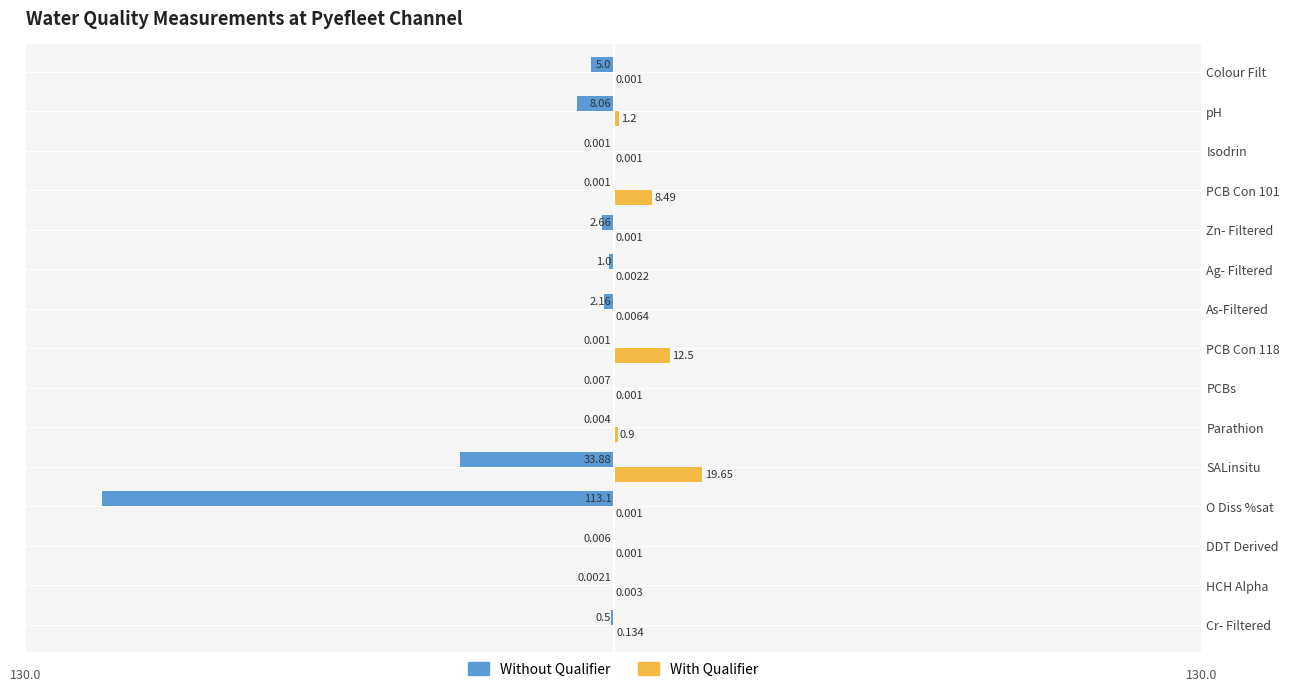

Which series has the largest total across all categories?

With Qualifier